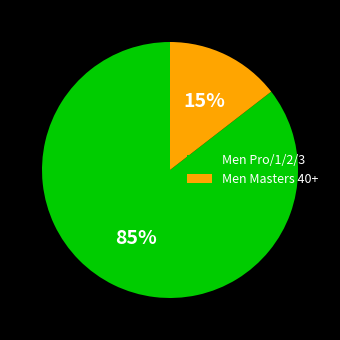

To the nearest percent, what percentage of the pie is Men Masters 40+?

15%